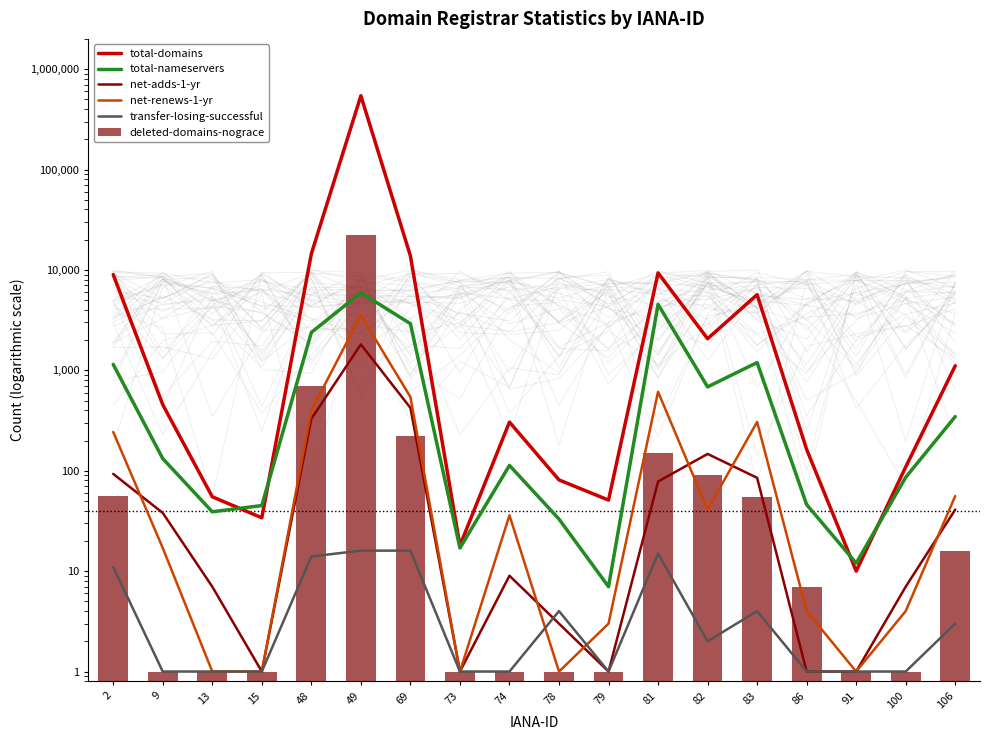

Which series has the largest range (max minus min)?

total-domains